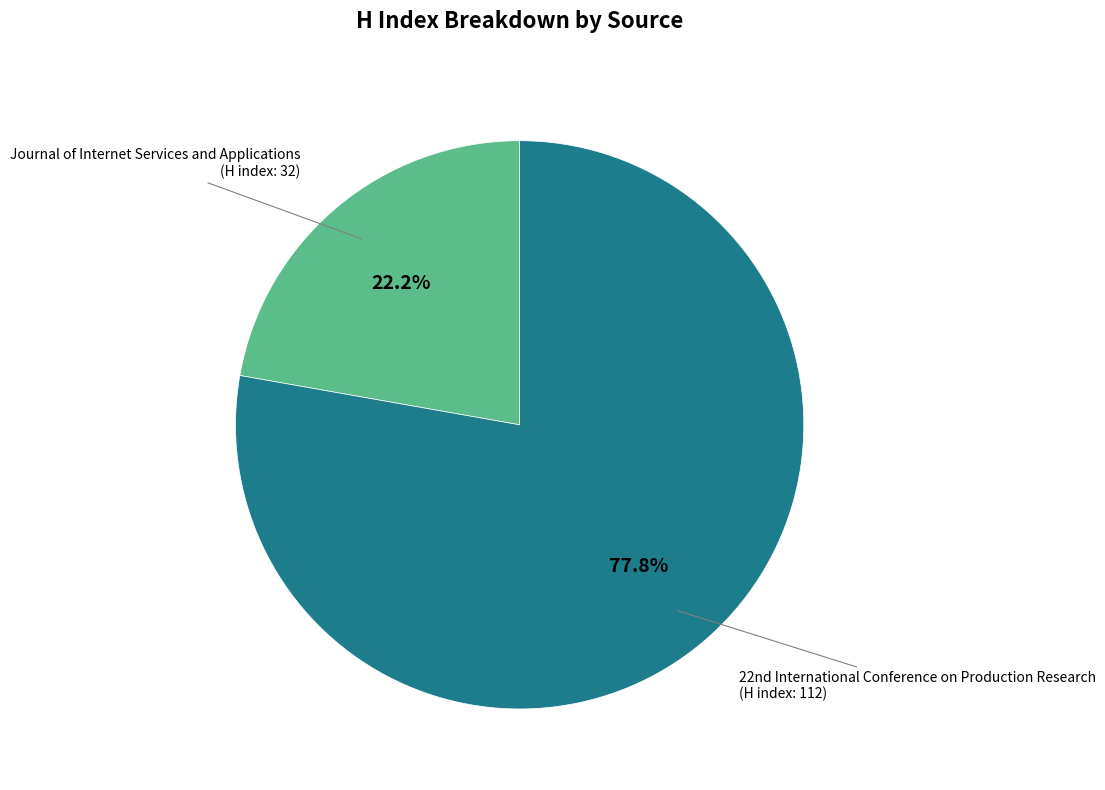

Is there a majority slice in this chart?

Yes